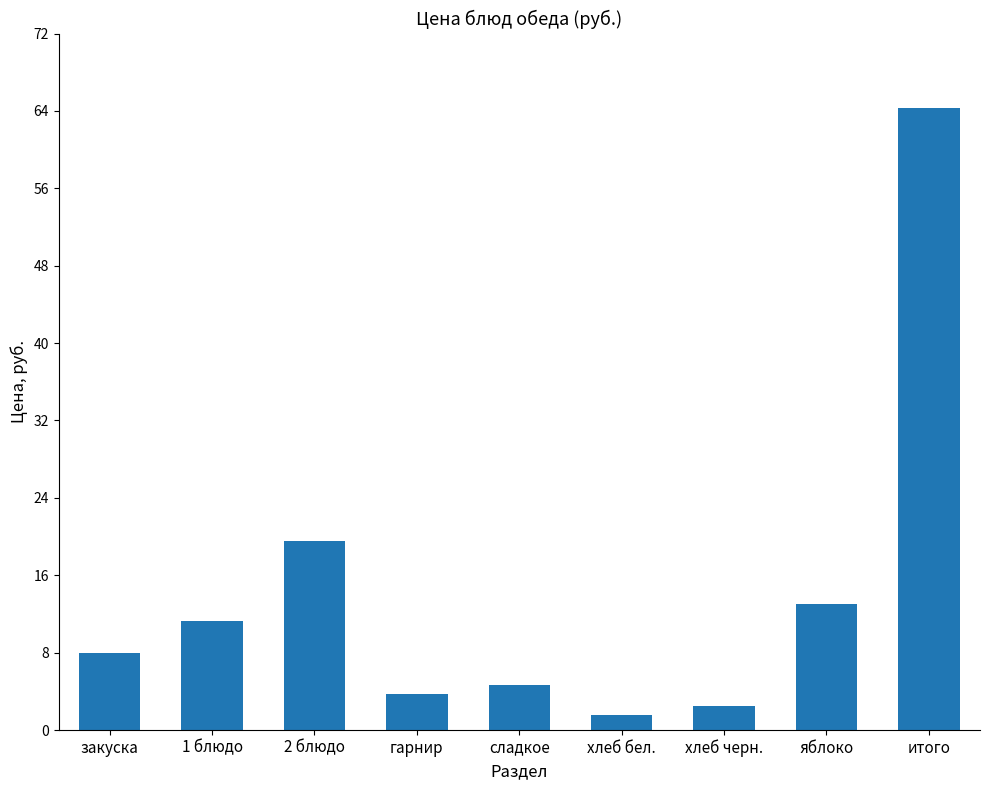

Between хлеб черн. and итого, which is larger?

итого